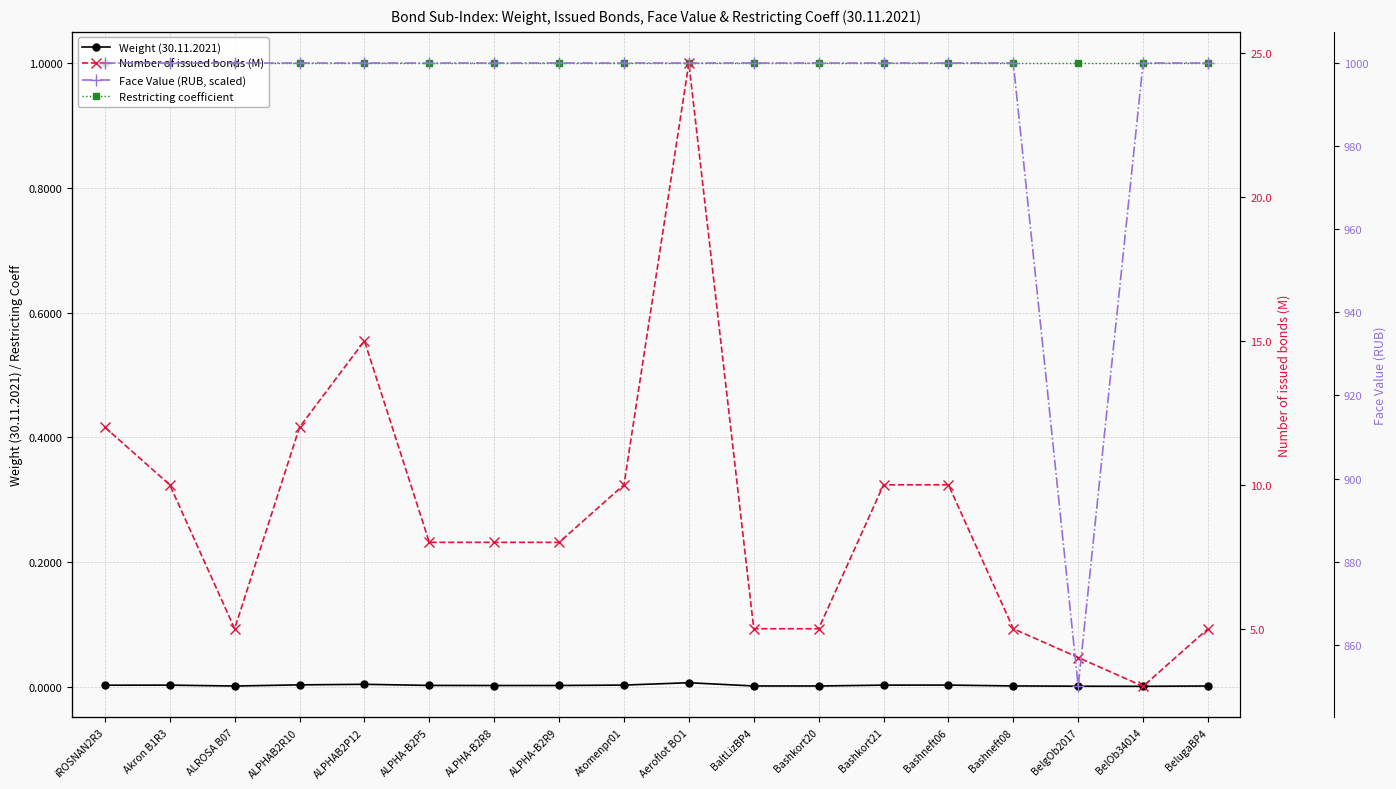

Which series changed the most between Bashneft08 and BelgOb2017?

Face Value (RUB, scaled)